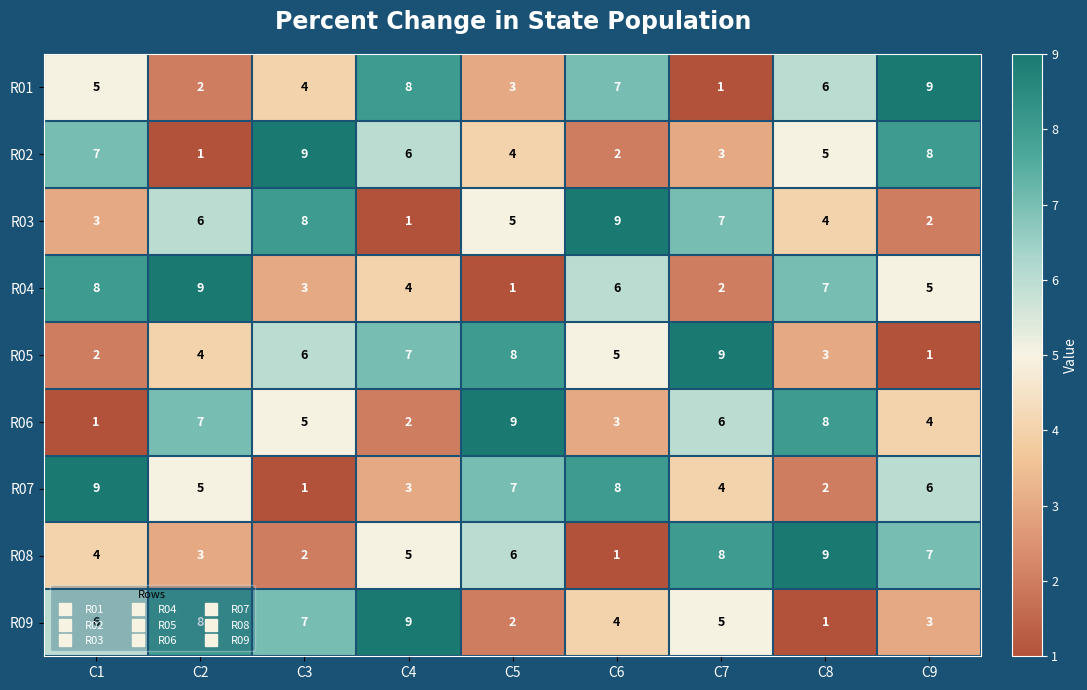

The R03 series shows 9 at C6. True or false?

True